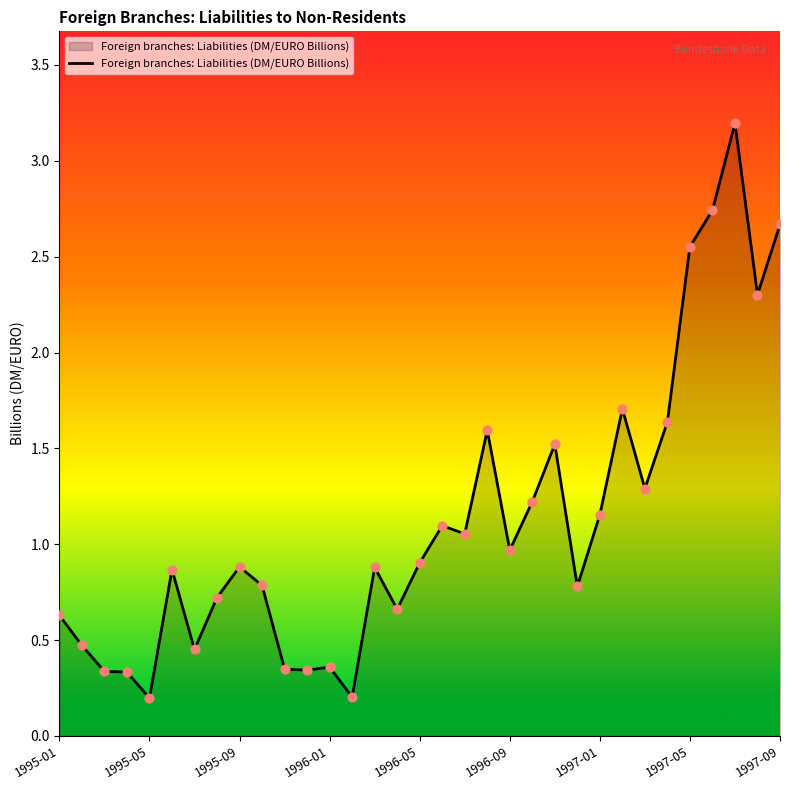

What is the difference between the maximum and minimum values?

3.0